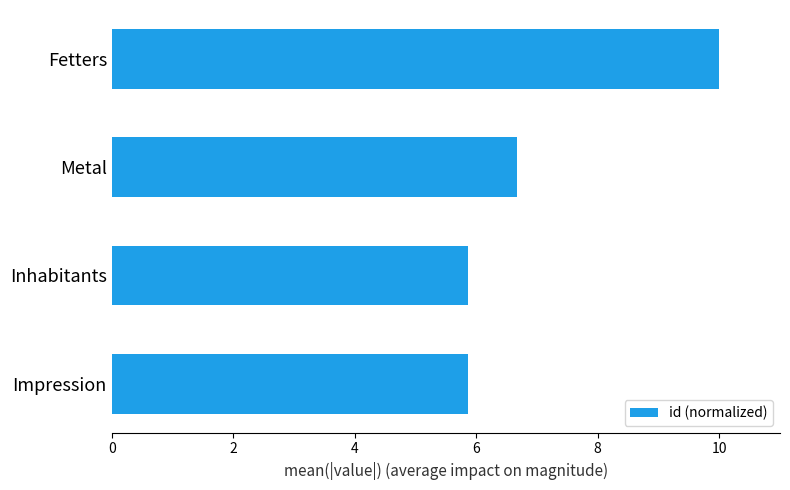

Are the bars grouped side by side (vs. stacked)?

No